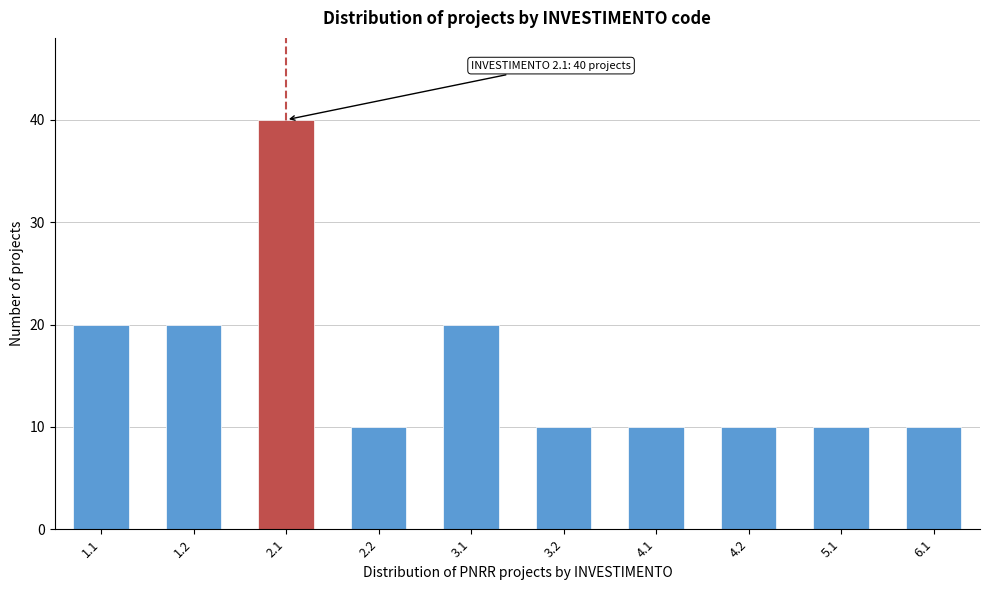

Reading right to left, extract all data points from this chart.

10	10	10	10	10	20	10	40	20	20